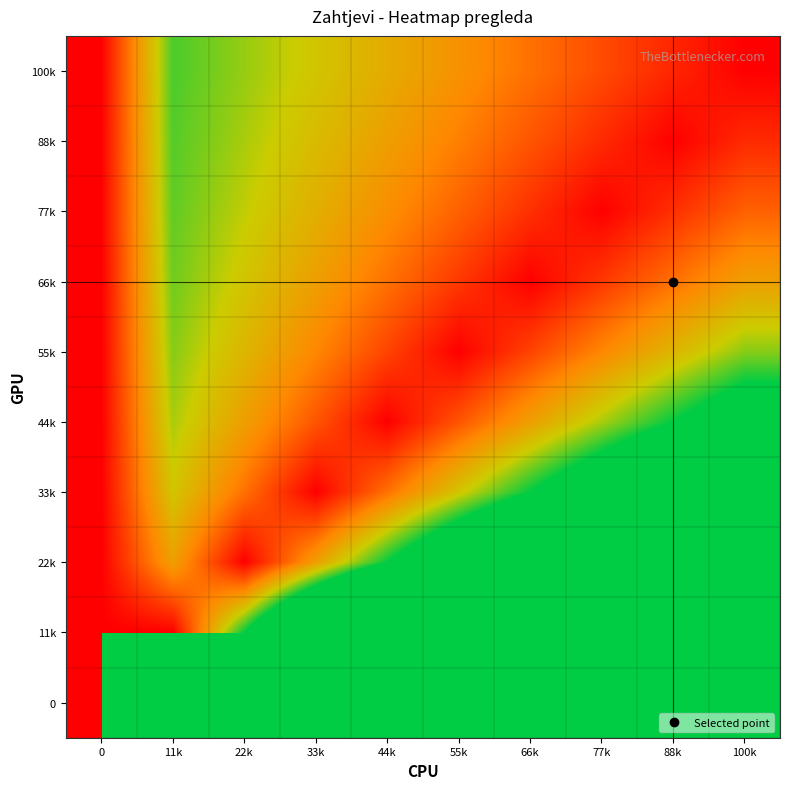

Reading right to left, extract all data points from this chart.

100k: 100k=0.0	88k=0.1	77k=0.2	66k=0.3	55k=0.4	44k=0.6	33k=0.7	22k=0.8	11k=0.9	0=0.0
88k: 100k=0.1	88k=0.0	77k=0.1	66k=0.3	55k=0.4	44k=0.5	33k=0.6	22k=0.8	11k=0.9	0=0.0
77k: 100k=0.3	88k=0.1	77k=0.0	66k=0.1	55k=0.3	44k=0.4	33k=0.6	22k=0.7	11k=0.9	0=0.0
66k: 100k=0.5	88k=0.3	77k=0.2	66k=0.0	55k=0.2	44k=0.3	33k=0.5	22k=0.7	11k=0.8	0=0.0
55k: 100k=0.8	88k=0.6	77k=0.4	66k=0.2	55k=0.0	44k=0.2	33k=0.4	22k=0.6	11k=0.8	0=0.0
44k: 100k=1.2	88k=1.0	77k=0.7	66k=0.5	55k=0.2	44k=0.0	33k=0.3	22k=0.5	11k=0.8	0=0.0
33k: 100k=2.0	88k=1.7	77k=1.3	66k=1.0	55k=0.7	44k=0.3	33k=0.0	22k=0.3	11k=0.7	0=0.0
22k: 100k=3.5	88k=3.0	77k=2.5	66k=2.0	55k=1.5	44k=1.0	33k=0.5	22k=0.0	11k=0.5	0=0.0
11k: 100k=8.0	88k=7.0	77k=6.0	66k=5.0	55k=4.0	44k=3.0	33k=2.0	22k=1.0	11k=0.0	0=0.0
0: 100k=99999999999999.0	88k=88888888888887.9	77k=77777777777776.8	66k=66666666666665.7	55k=55555555555554.6	44k=44444444444443.4	33k=33333333333332.3	22k=22222222222221.2	11k=11111111111110.1	0=0.0